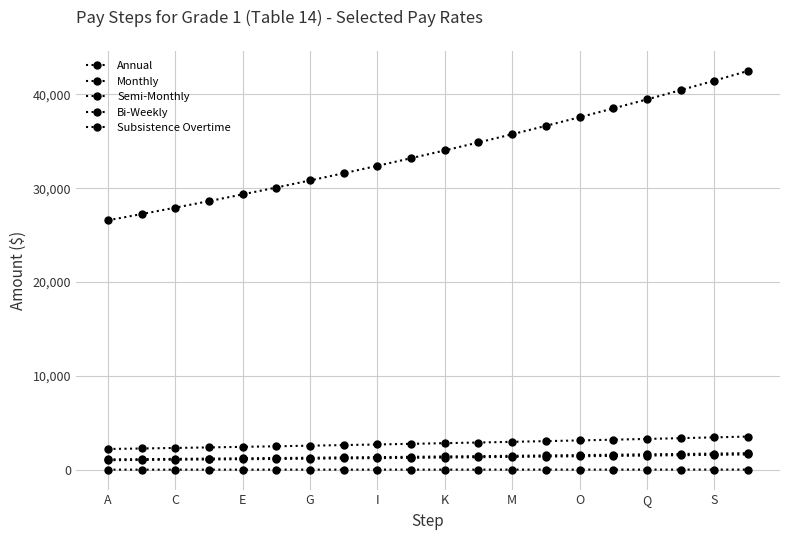

Does the chart have visible grid lines?

Yes